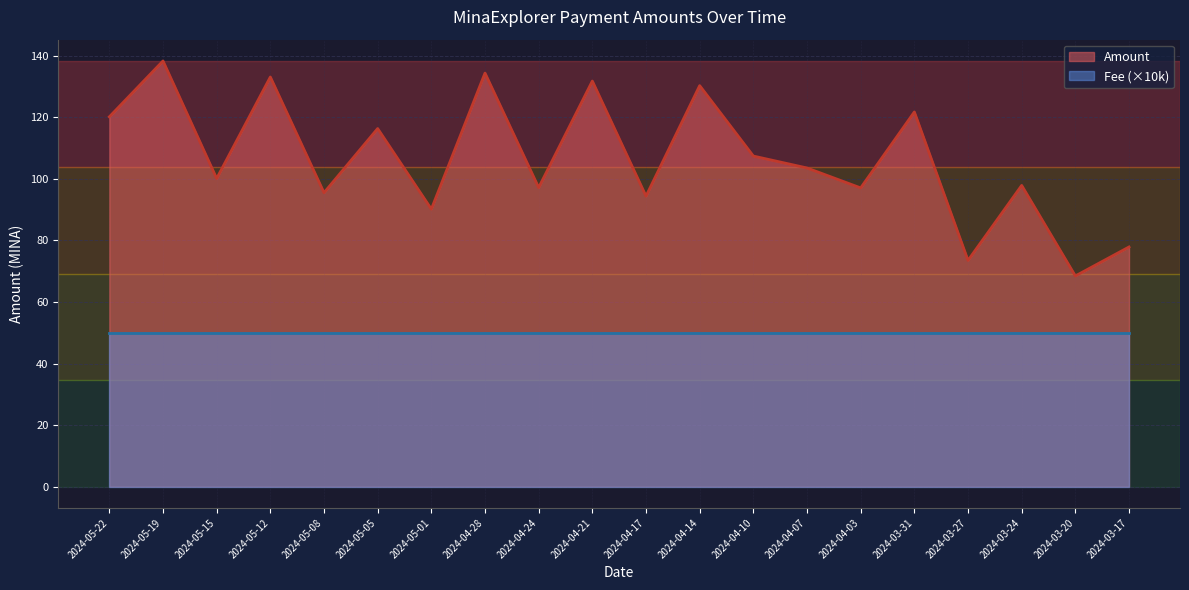

Reading left to right, extract all data points from this chart.

2024-05-22=120.1	2024-05-19=138.3	2024-05-15=100.1	2024-05-12=133.1	2024-05-08=95.5	2024-05-05=116.3	2024-05-01=90.2	2024-04-28=134.4	2024-04-24=97.1	2024-04-21=131.8	2024-04-17=94.4	2024-04-14=130.3	2024-04-10=107.4	2024-04-07=103.5	2024-04-03=97.1	2024-03-31=121.7	2024-03-27=73.5	2024-03-24=97.9	2024-03-20=68.4	2024-03-17=77.9